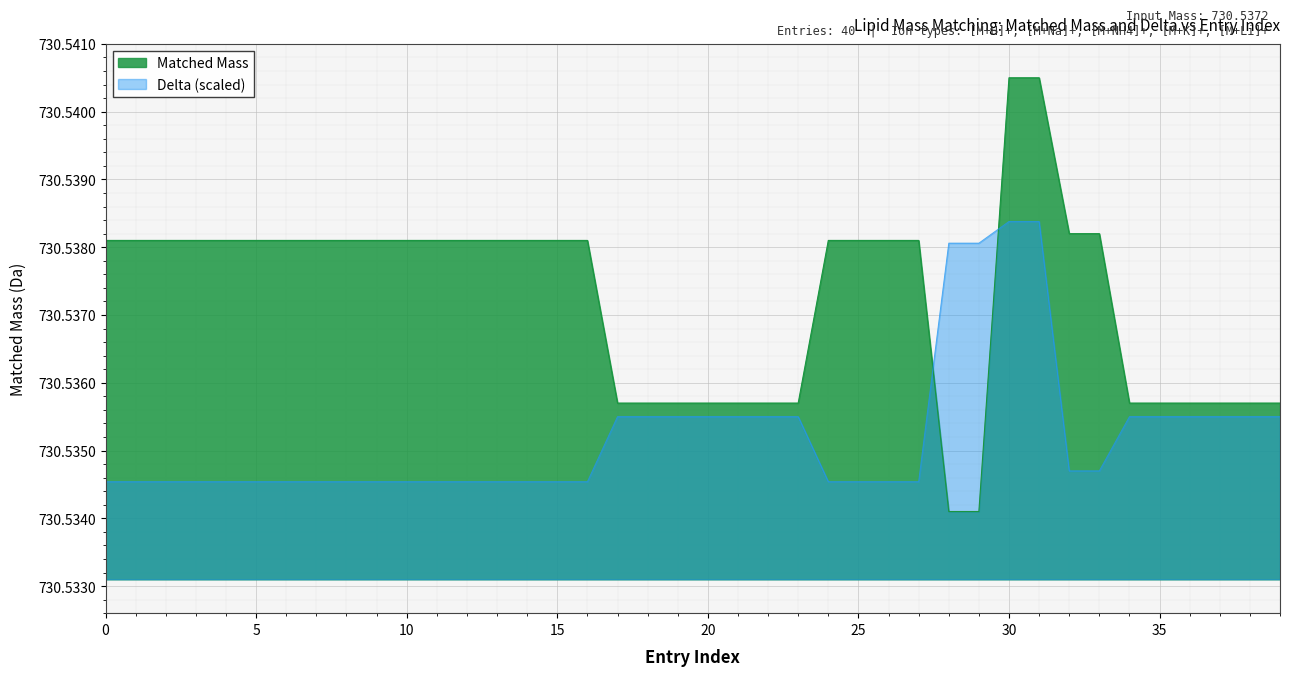

True or false: Delta has more than 0 interior local peaks.

False